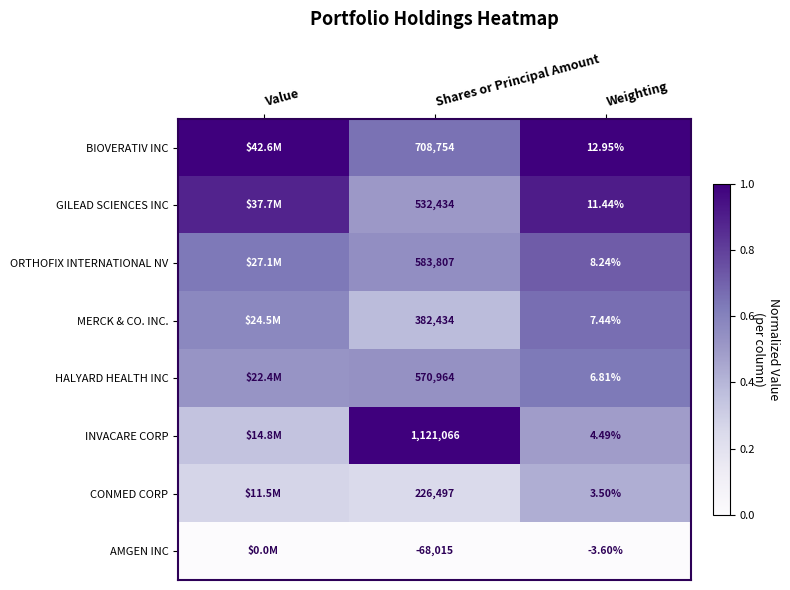

At Weighting, list the series in order from smallest to largest.

AMGEN INC, CONMED CORP, INVACARE CORP, HALYARD HEALTH INC, MERCK & CO. INC., ORTHOFIX INTERNATIONAL NV, GILEAD SCIENCES INC, BIOVERATIV INC